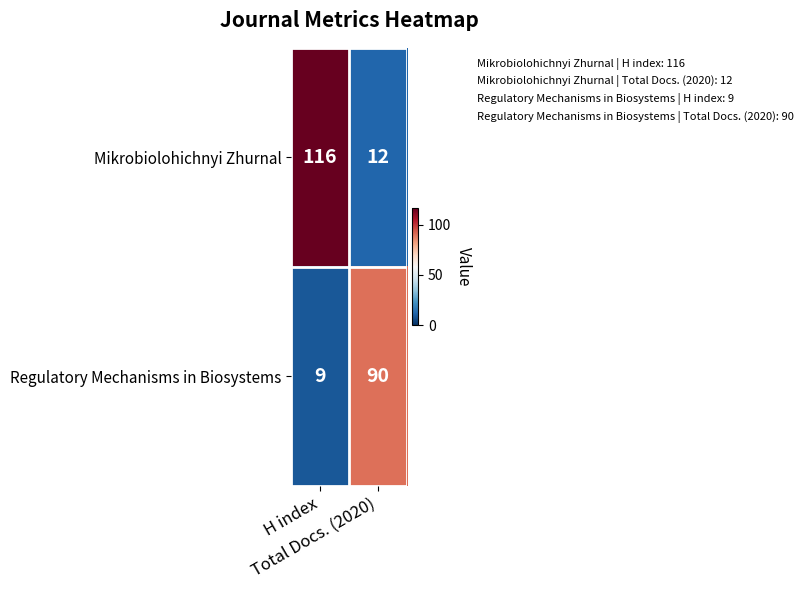

At which category is the sum across all series the highest?

H index